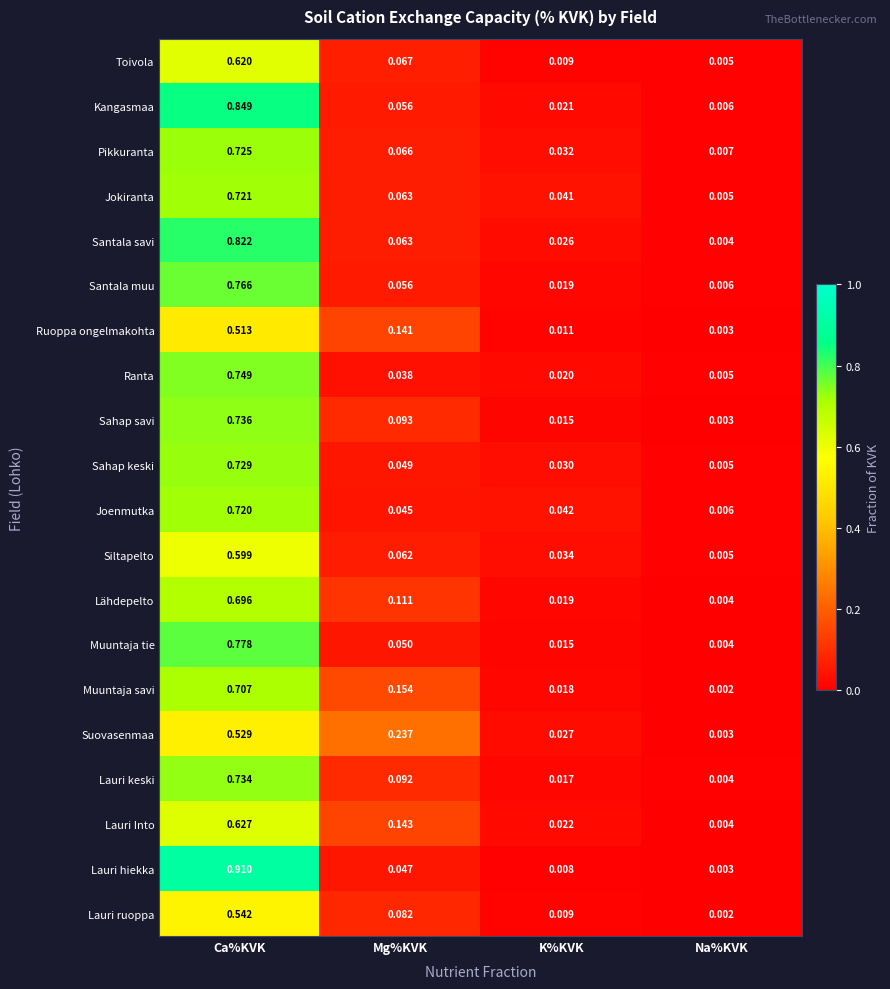

Which series has the widest spread of values?

Lauri hiekka